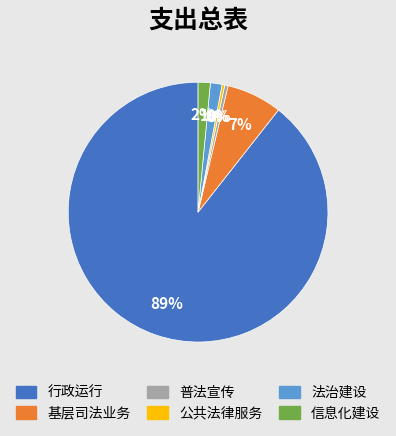

Which slice is the largest?

行政运行